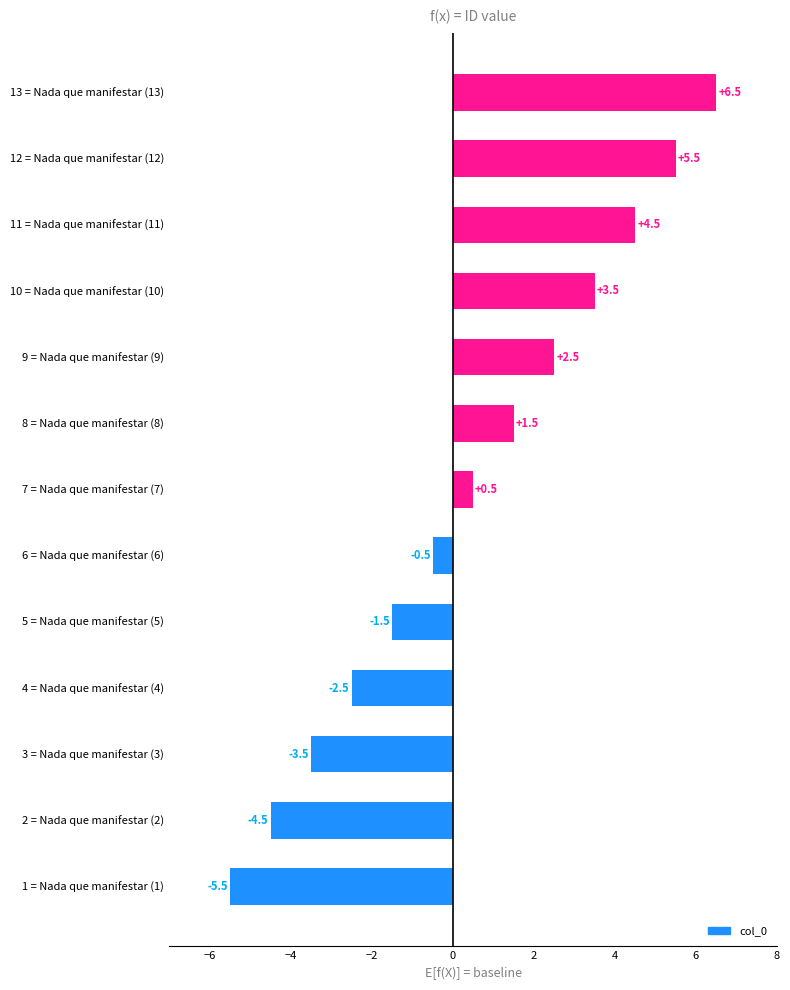

At which label is the value closest to 0?

6 = Nada que manifestar (6)